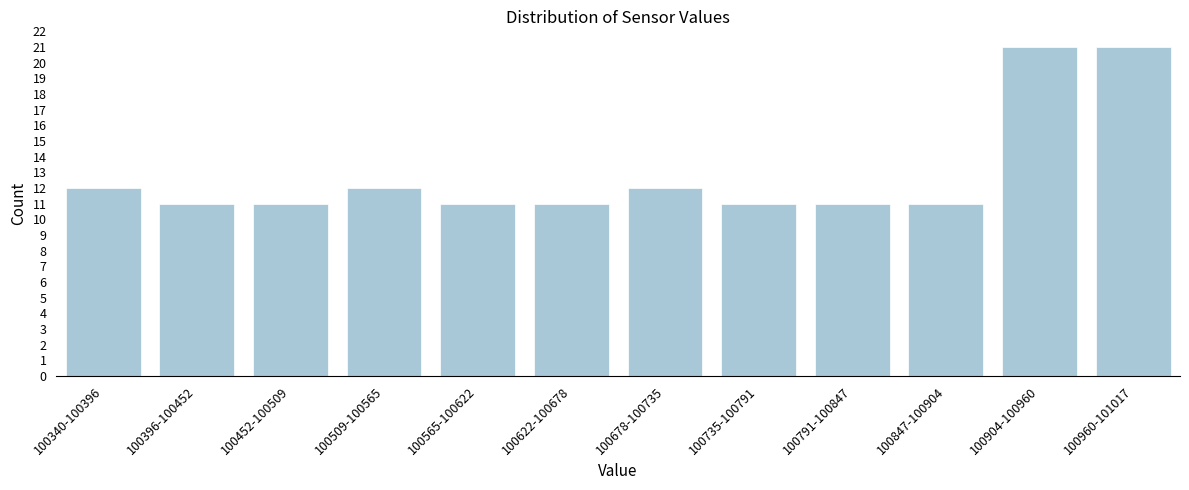

Reading left to right, transcribe all the data shown in this chart.

12	11	11	12	11	11	12	11	11	11	21	21